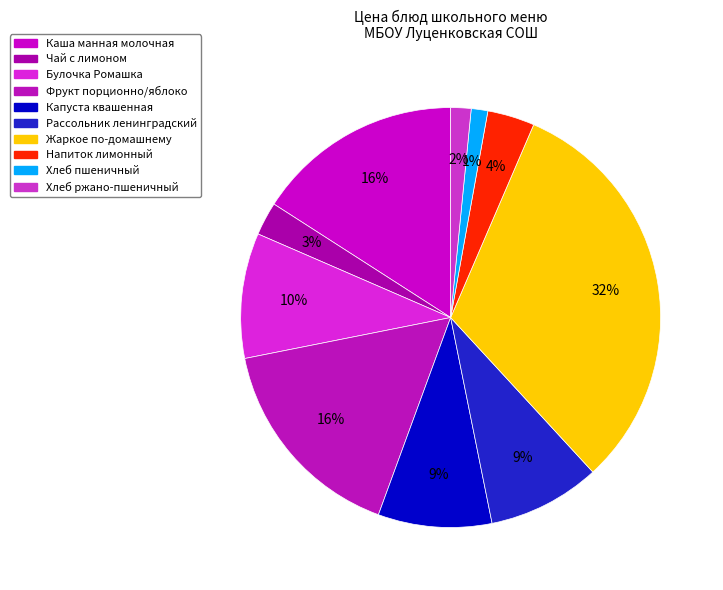

What percentage is NOT represented by Капуста квашенная?

91.2%